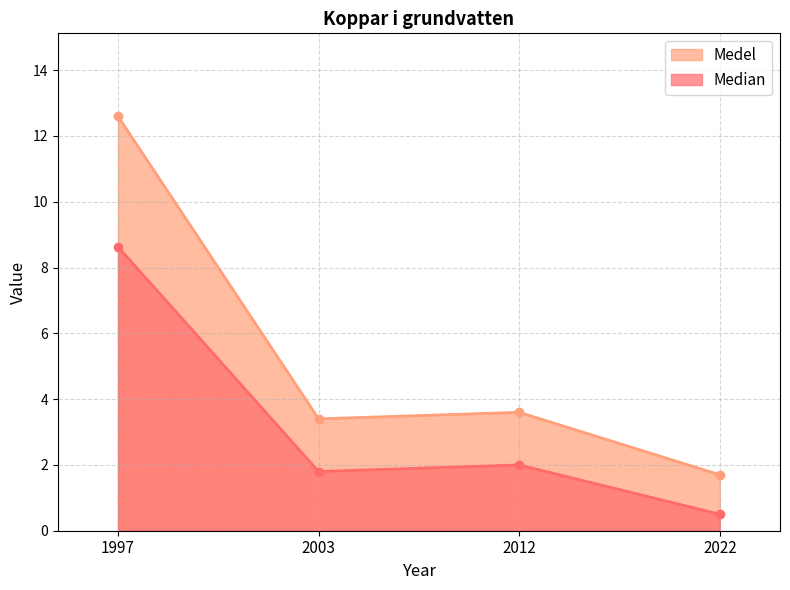

What is the approximate value of Median at 2003?

1.8